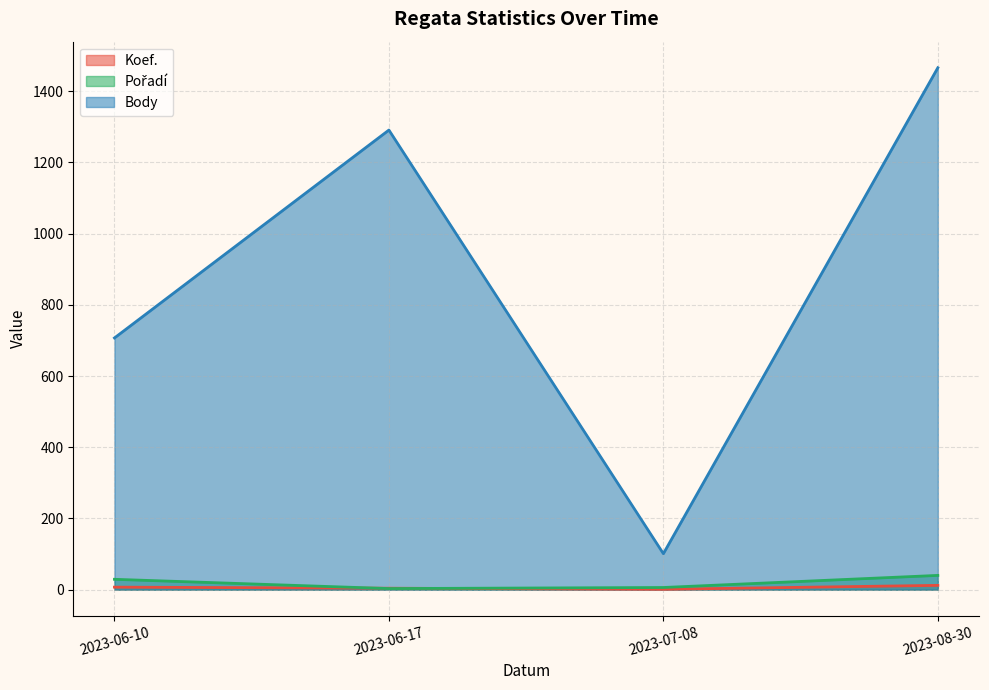

Where does the Pořadí series first go above 29?

2023-08-30